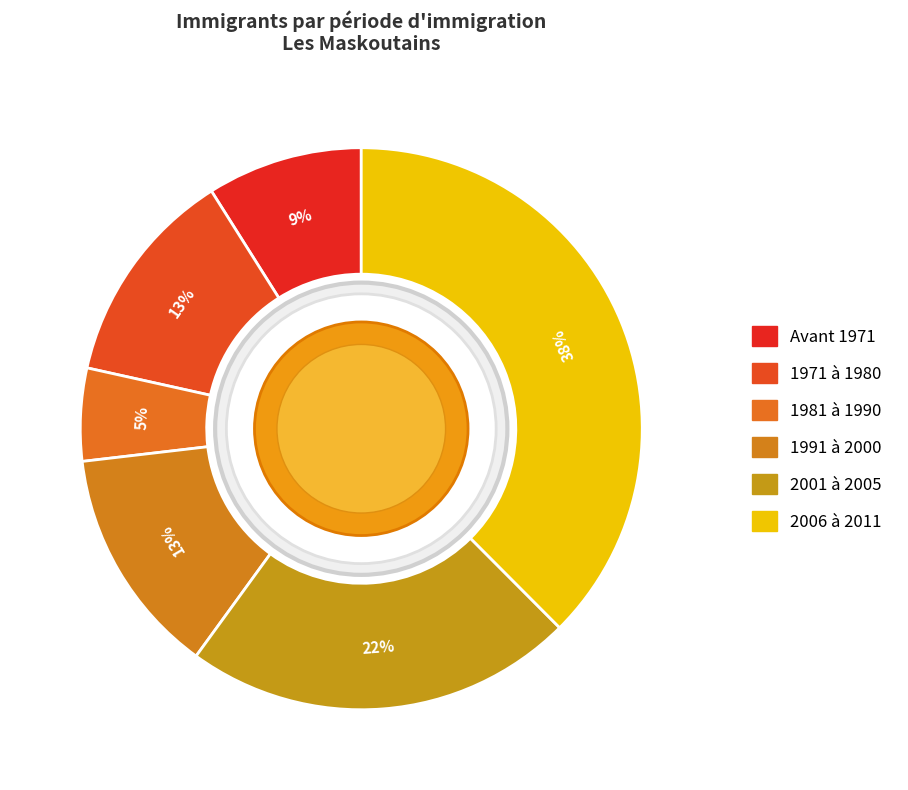

To the nearest percent, what percentage of the pie is 1981 à 1990?

5%